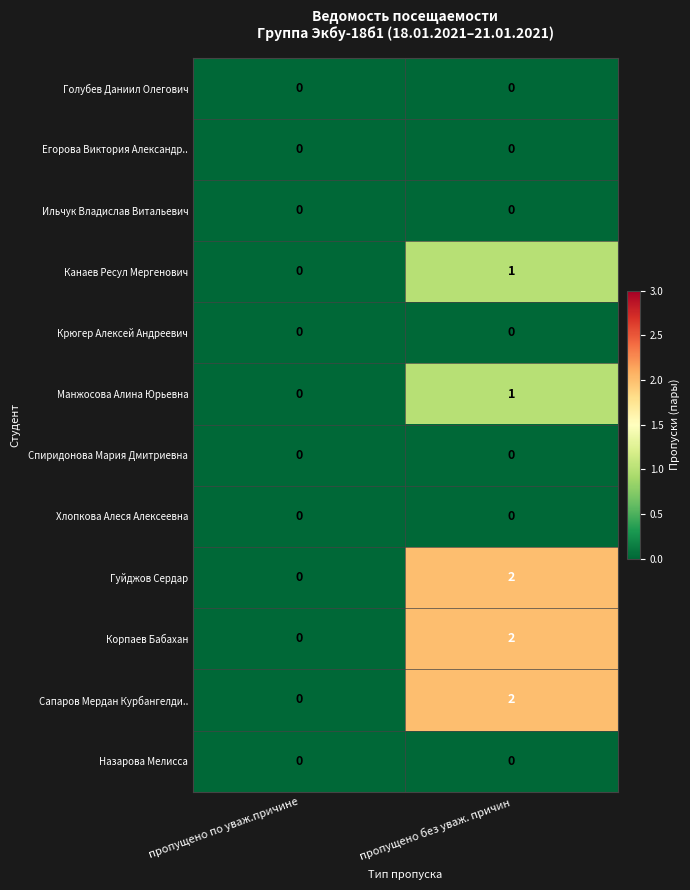

Reading left to right, list all the values displayed in this chart.

Голубев Даниил Олегович: 0	0
Егорова Виктория Александр..: 0	0
Ильчук Владислав Витальевич: 0	0
Канаев Ресул Мергенович: 0	1
Крюгер Алексей Андреевич: 0	0
Манжосова Алина Юрьевна: 0	1
Спиридонова Мария Дмитриевна: 0	0
Хлопкова Алеся Алексеевна: 0	0
Гуйджов Сердар: 0	2
Корпаев Бабахан: 0	2
Сапаров Мердан Курбангелди..: 0	2
Назарова Мелисса: 0	0